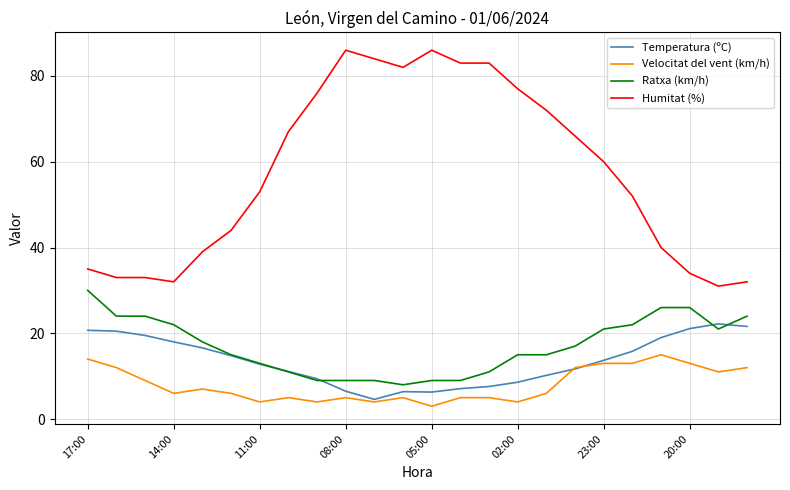

Which series has the largest total across all categories?

Humitat (%)